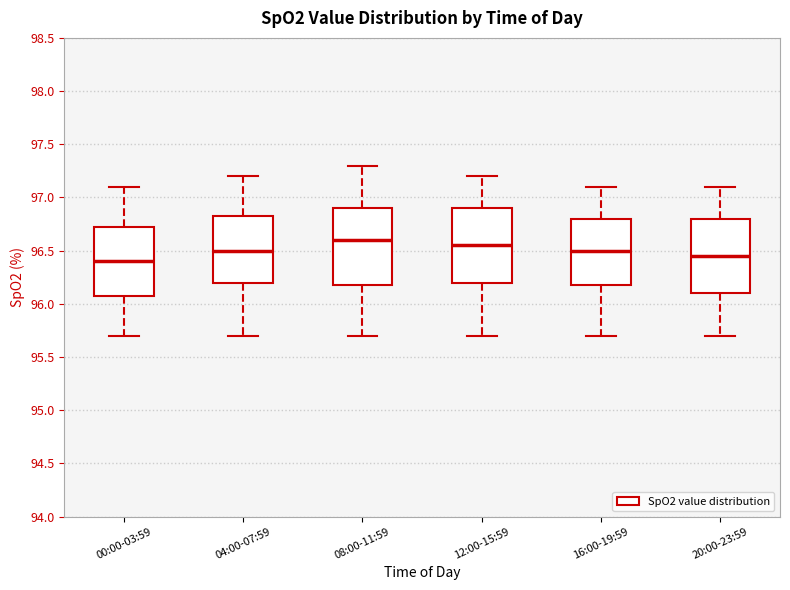

Reading left to right, transcribe this box plot: for each box, give where its median line is, the range the box spans, and where its two whiskers end, as read against the y-axis. The values are not printed on the chart, so give them approximately, as read against the axis.

00:00-03:59: median 96.40, box 96.10 to 96.75, whiskers 95.70 to 97.10
04:00-07:59: median 96.50, box 96.20 to 96.85, whiskers 95.70 to 97.20
08:00-11:59: median 96.60, box 96.20 to 96.90, whiskers 95.70 to 97.30
12:00-15:59: median 96.55, box 96.20 to 96.90, whiskers 95.70 to 97.20
16:00-19:59: median 96.50, box 96.20 to 96.80, whiskers 95.70 to 97.10
20:00-23:59: median 96.45, box 96.10 to 96.80, whiskers 95.70 to 97.10